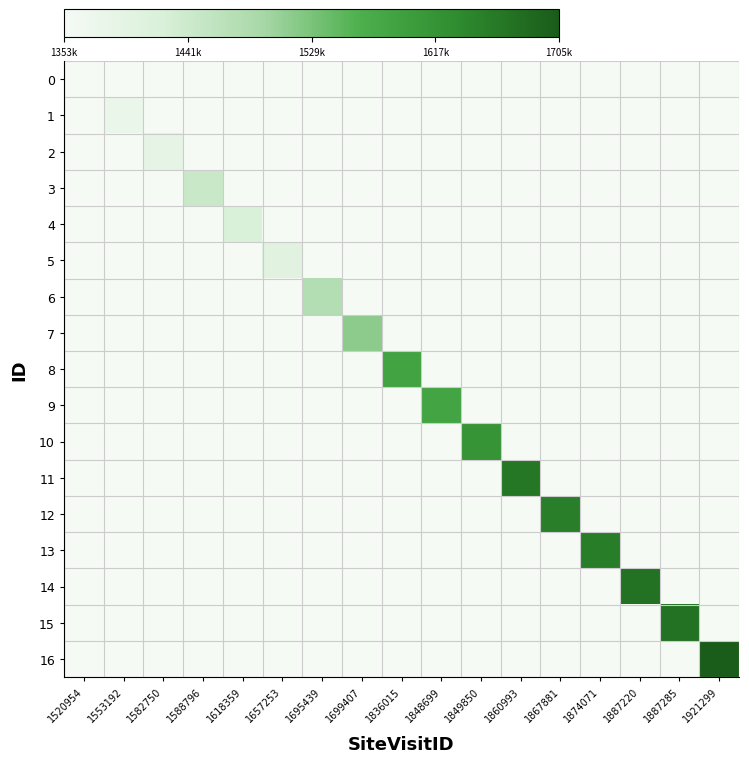

Reading left to right, transcribe all the data shown in this chart.

0: 1520954=1353726	1553192=0	1582750=0	1588796=0	1618359=0	1657253=0	1695439=0	1699407=0	1836015=0	1848699=0	1849850=0	1860993=0	1867881=0	1874071=0	1887220=0	1887285=0	1921299=0
1: 1520954=0	1553192=1381833	1582750=0	1588796=0	1618359=0	1657253=0	1695439=0	1699407=0	1836015=0	1848699=0	1849850=0	1860993=0	1867881=0	1874071=0	1887220=0	1887285=0	1921299=0
2: 1520954=0	1553192=0	1582750=1392239	1588796=0	1618359=0	1657253=0	1695439=0	1699407=0	1836015=0	1848699=0	1849850=0	1860993=0	1867881=0	1874071=0	1887220=0	1887285=0	1921299=0
3: 1520954=0	1553192=0	1582750=0	1588796=1447942	1618359=0	1657253=0	1695439=0	1699407=0	1836015=0	1848699=0	1849850=0	1860993=0	1867881=0	1874071=0	1887220=0	1887285=0	1921299=0
4: 1520954=0	1553192=0	1582750=0	1588796=0	1618359=1424338	1657253=0	1695439=0	1699407=0	1836015=0	1848699=0	1849850=0	1860993=0	1867881=0	1874071=0	1887220=0	1887285=0	1921299=0
5: 1520954=0	1553192=0	1582750=0	1588796=0	1618359=0	1657253=1403330	1695439=0	1699407=0	1836015=0	1848699=0	1849850=0	1860993=0	1867881=0	1874071=0	1887220=0	1887285=0	1921299=0
6: 1520954=0	1553192=0	1582750=0	1588796=0	1618359=0	1657253=0	1695439=1477867	1699407=0	1836015=0	1848699=0	1849850=0	1860993=0	1867881=0	1874071=0	1887220=0	1887285=0	1921299=0
7: 1520954=0	1553192=0	1582750=0	1588796=0	1618359=0	1657253=0	1695439=0	1699407=1514490	1836015=0	1848699=0	1849850=0	1860993=0	1867881=0	1874071=0	1887220=0	1887285=0	1921299=0
8: 1520954=0	1553192=0	1582750=0	1588796=0	1618359=0	1657253=0	1695439=0	1699407=0	1836015=1586398	1848699=0	1849850=0	1860993=0	1867881=0	1874071=0	1887220=0	1887285=0	1921299=0
9: 1520954=0	1553192=0	1582750=0	1588796=0	1618359=0	1657253=0	1695439=0	1699407=0	1836015=0	1848699=1585033	1849850=0	1860993=0	1867881=0	1874071=0	1887220=0	1887285=0	1921299=0
10: 1520954=0	1553192=0	1582750=0	1588796=0	1618359=0	1657253=0	1695439=0	1699407=0	1836015=0	1848699=0	1849850=1614679	1860993=0	1867881=0	1874071=0	1887220=0	1887285=0	1921299=0
11: 1520954=0	1553192=0	1582750=0	1588796=0	1618359=0	1657253=0	1695439=0	1699407=0	1836015=0	1848699=0	1849850=0	1860993=1662785	1867881=0	1874071=0	1887220=0	1887285=0	1921299=0
12: 1520954=0	1553192=0	1582750=0	1588796=0	1618359=0	1657253=0	1695439=0	1699407=0	1836015=0	1848699=0	1849850=0	1860993=0	1867881=1651497	1874071=0	1887220=0	1887285=0	1921299=0
13: 1520954=0	1553192=0	1582750=0	1588796=0	1618359=0	1657253=0	1695439=0	1699407=0	1836015=0	1848699=0	1849850=0	1860993=0	1867881=0	1874071=1655342	1887220=0	1887285=0	1921299=0
14: 1520954=0	1553192=0	1582750=0	1588796=0	1618359=0	1657253=0	1695439=0	1699407=0	1836015=0	1848699=0	1849850=0	1860993=0	1867881=0	1874071=0	1887220=1672272	1887285=0	1921299=0
15: 1520954=0	1553192=0	1582750=0	1588796=0	1618359=0	1657253=0	1695439=0	1699407=0	1836015=0	1848699=0	1849850=0	1860993=0	1867881=0	1874071=0	1887220=0	1887285=1672063	1921299=0
16: 1520954=0	1553192=0	1582750=0	1588796=0	1618359=0	1657253=0	1695439=0	1699407=0	1836015=0	1848699=0	1849850=0	1860993=0	1867881=0	1874071=0	1887220=0	1887285=0	1921299=1705255